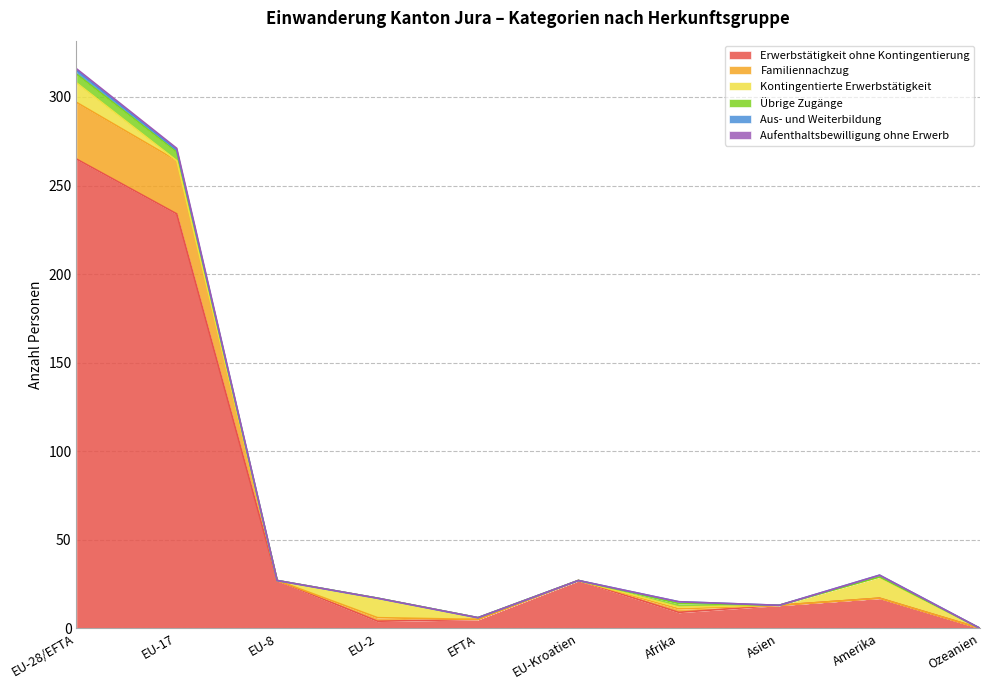

What is the highest value of the Erwerbstätigkeit ohne Kontingentierung series?

265